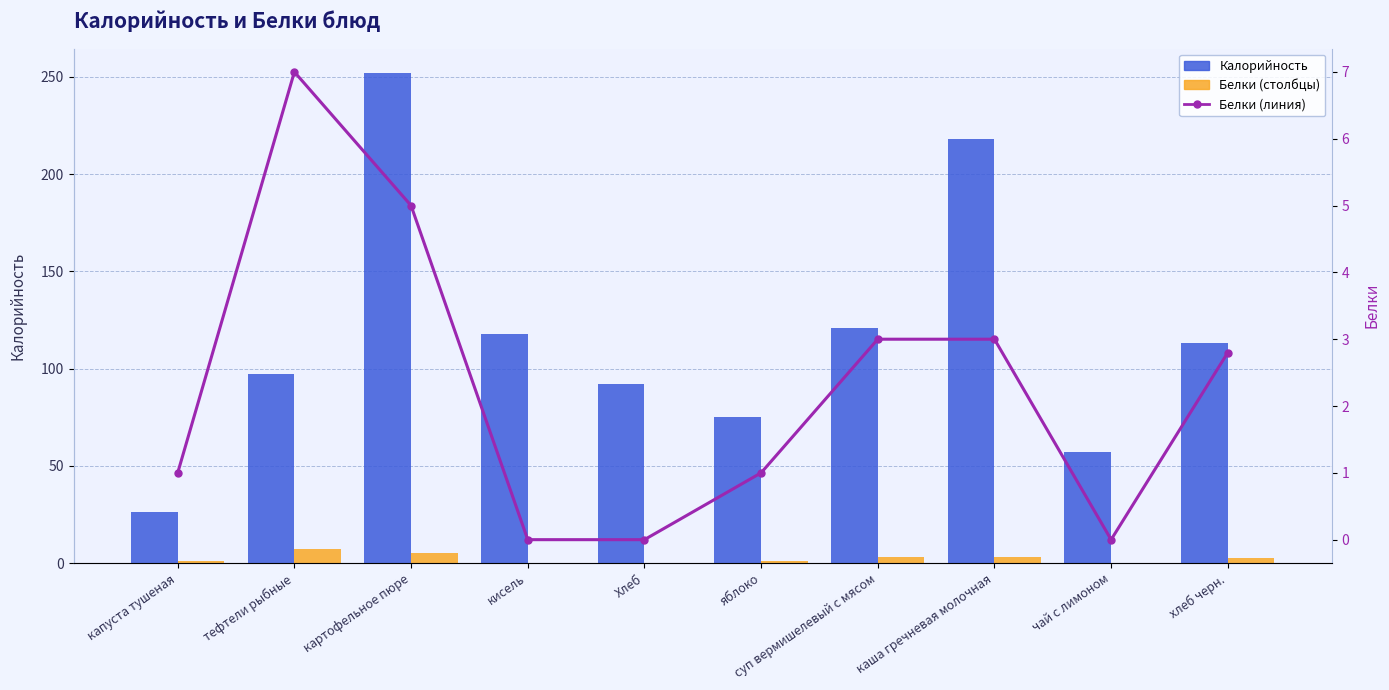

The Белки (линия) series shows 4.1 at каша гречневая молочная. True or false?

False